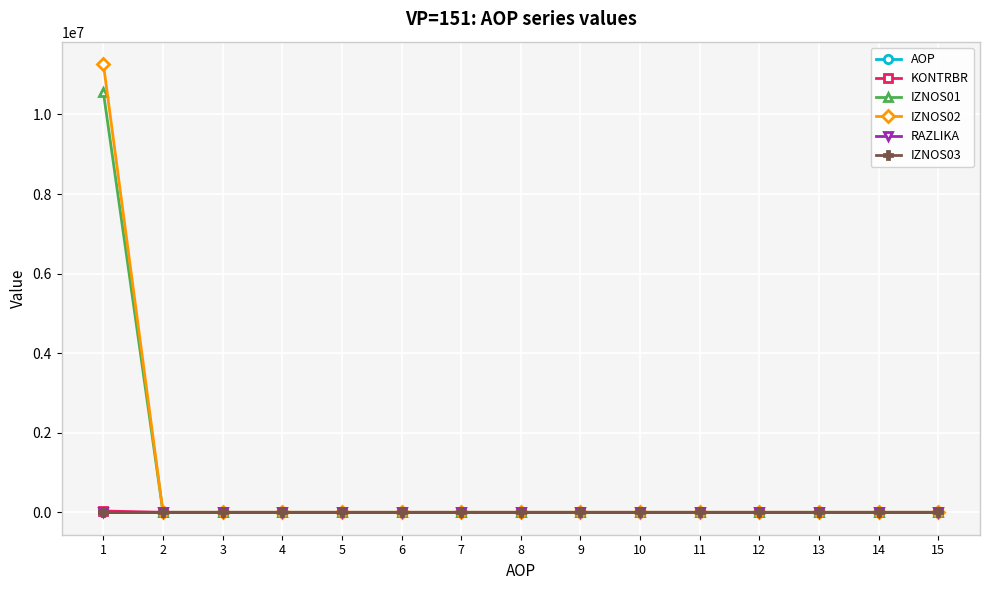

The value of IZNOS01 at 11 is 0.0. True or false?

True